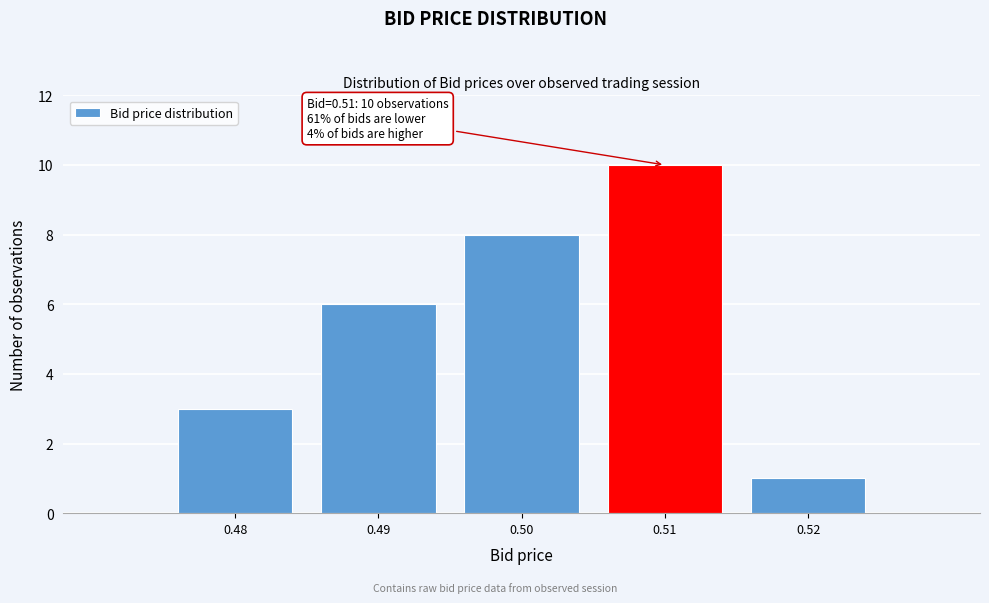

Reading right to left, transcribe all the data shown in this chart.

0.52=1	0.51=10	0.50=8	0.49=6	0.48=3